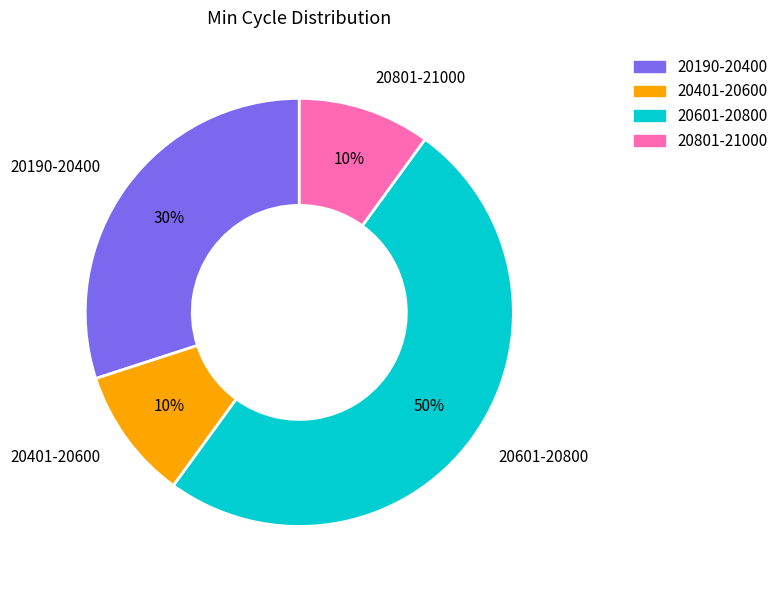

The 20401-20600 slice represents 10% of the pie. True or false?

True